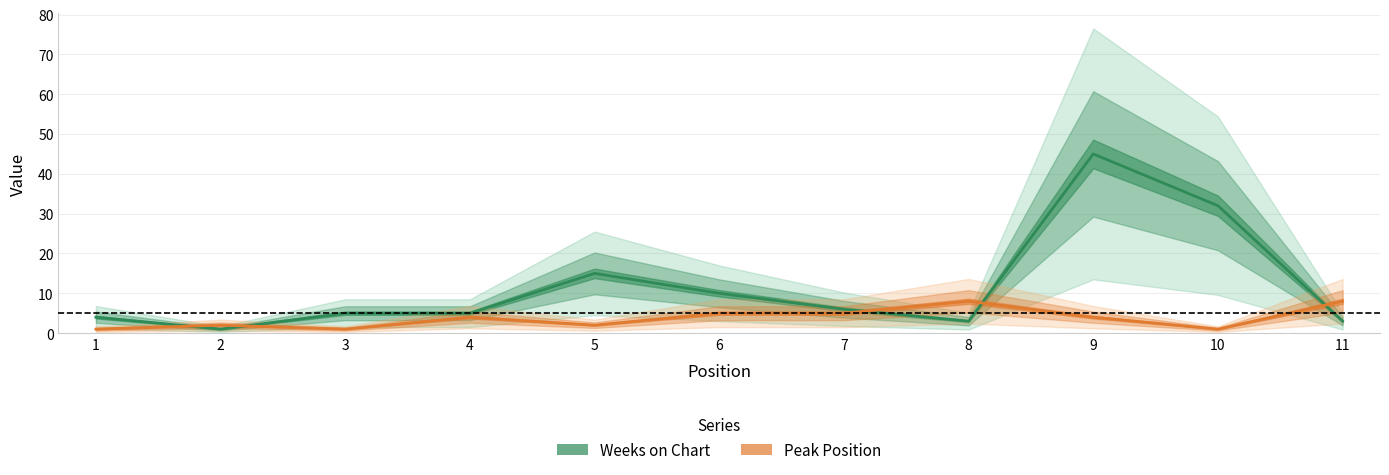

Rank the series at 3 from highest to lowest value.

Weeks on Chart, Peak Position